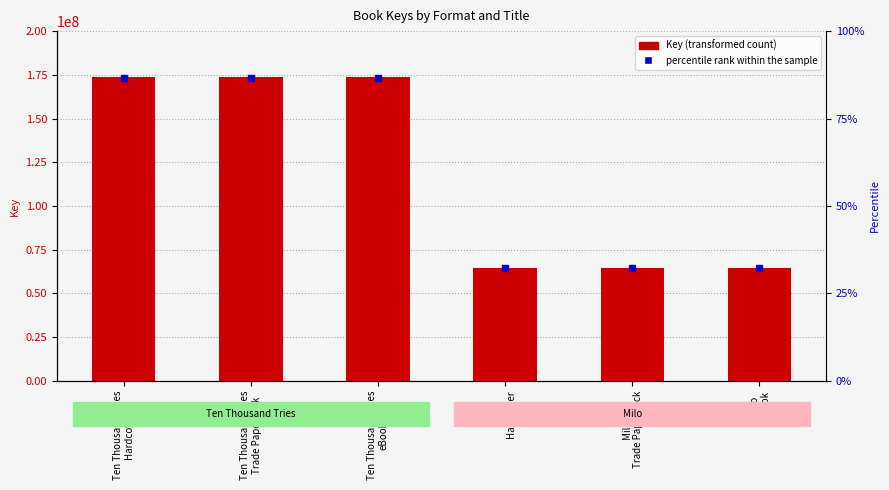

List the labels in order of value, smallest first.

Milo
Hardcover, Milo
Trade Paperback, Milo
eBook, Ten Thousand Tries
Hardcover, Ten Thousand Tries
Trade Paperback, Ten Thousand Tries
eBook